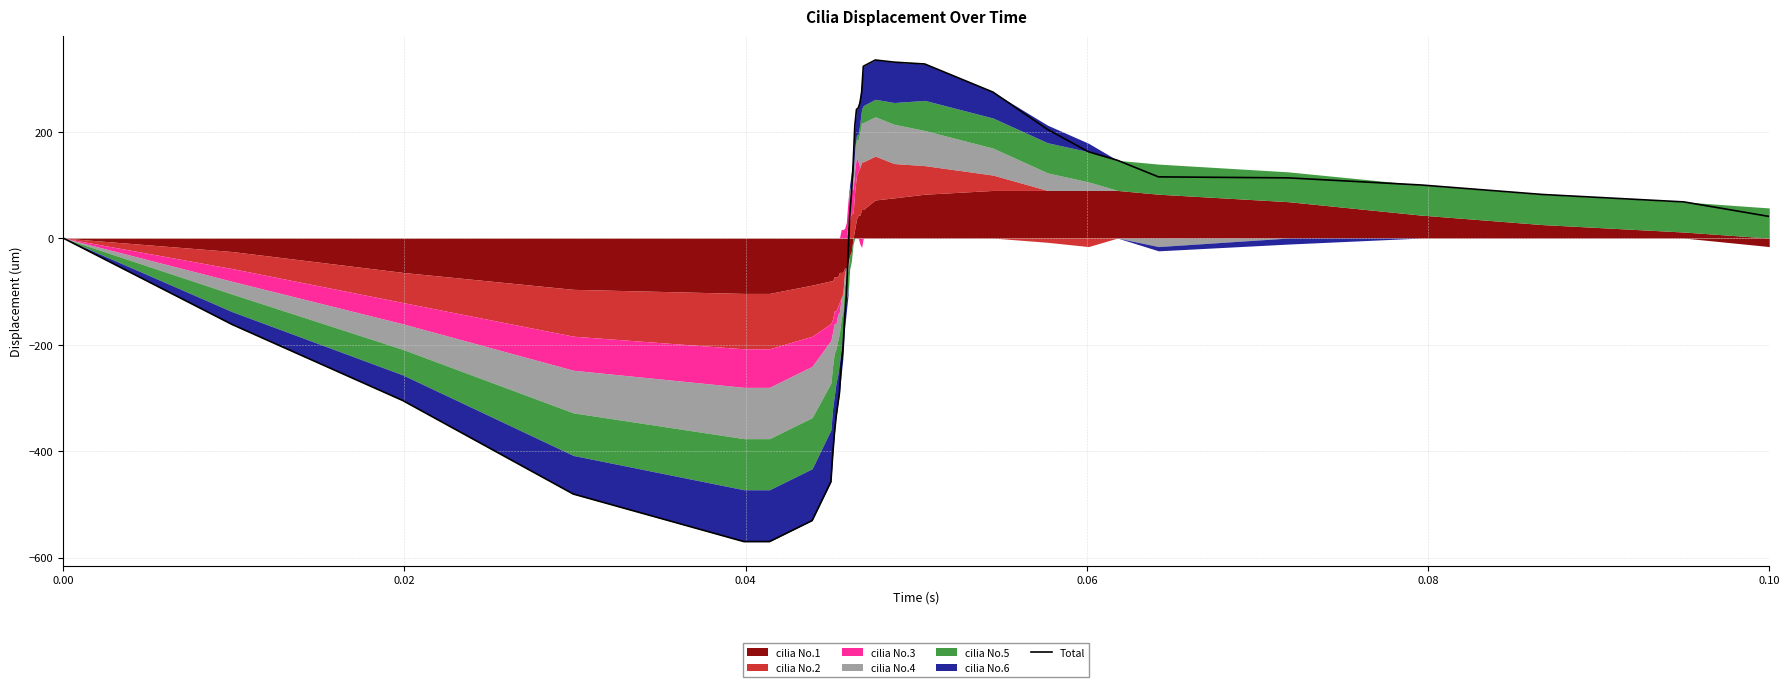

The chart shows a value of -194.6 at 16. True or false?

False